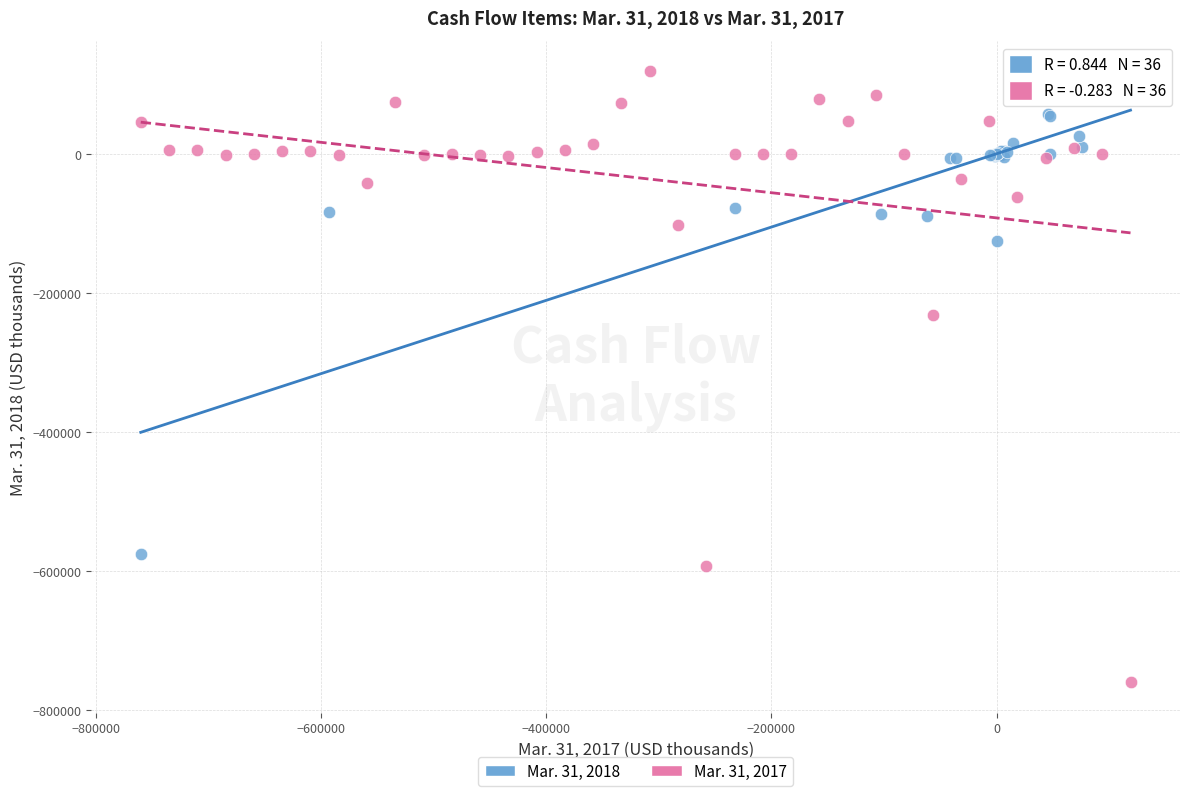

Which series has the widest spread of Y values?

Mar. 31, 2017